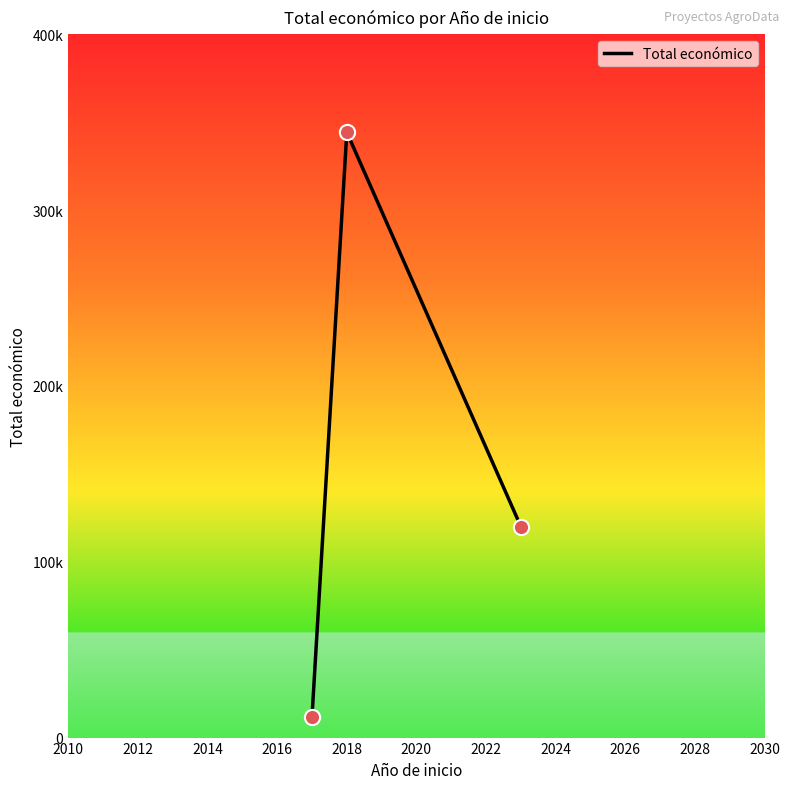

Does the chart have visible grid lines?

No